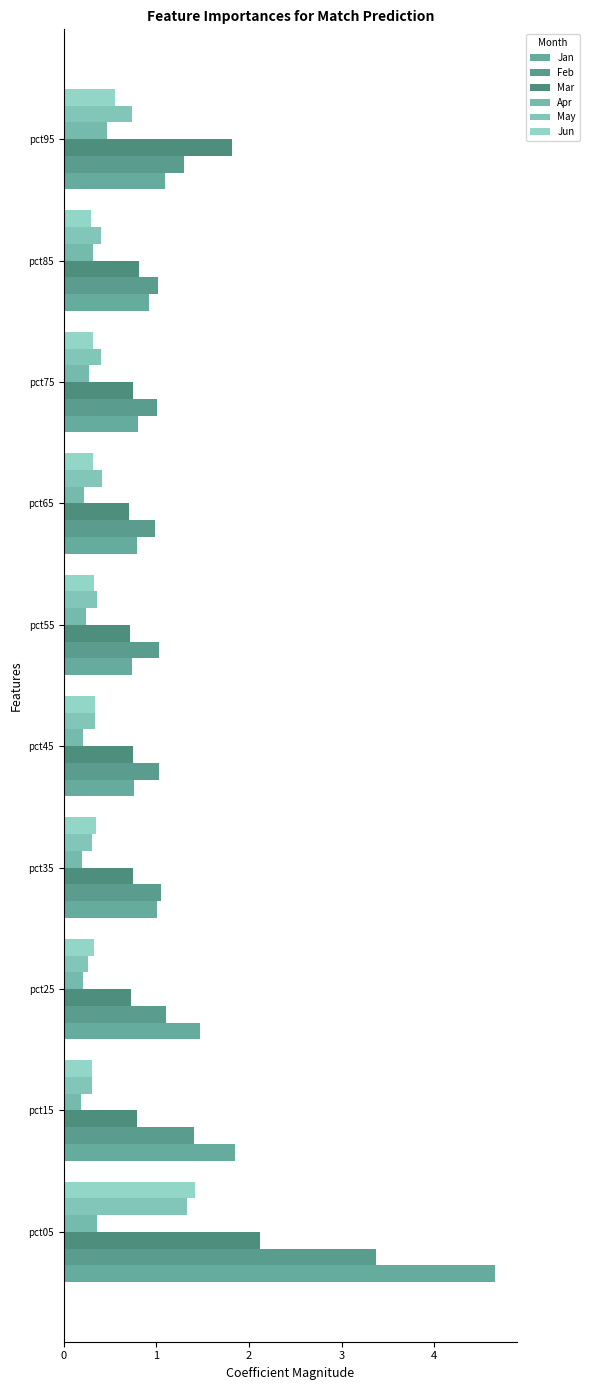

How many series are shown in this chart?

6